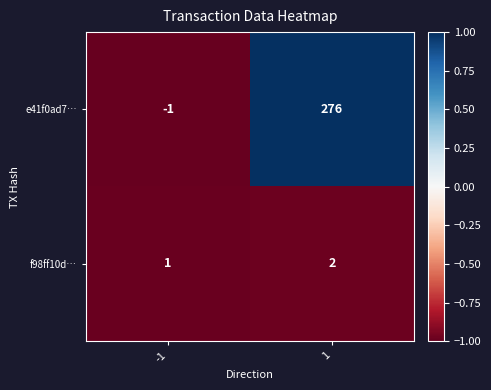

How many data points in f98ff10d… are less than 2?

1